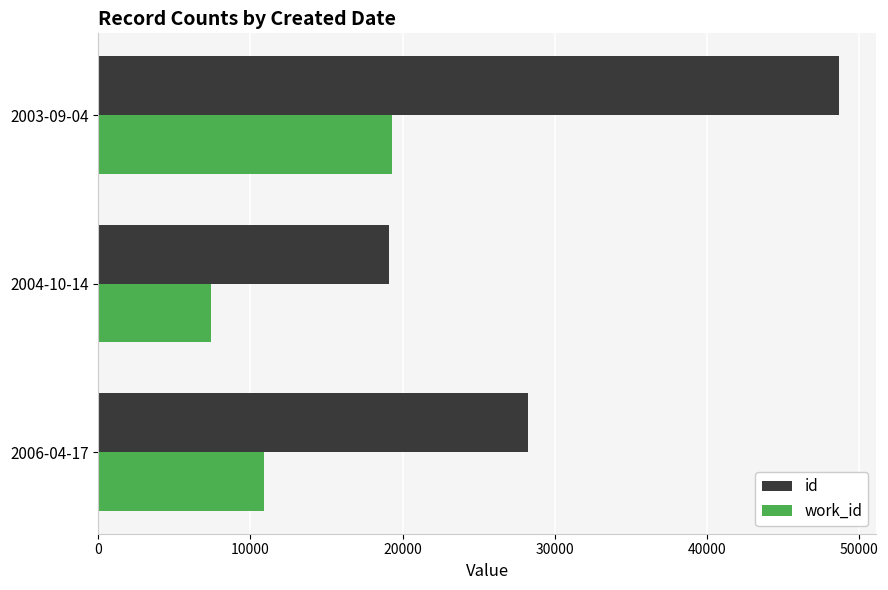

The value of work_id at 2003-09-04 is 28189. True or false?

False